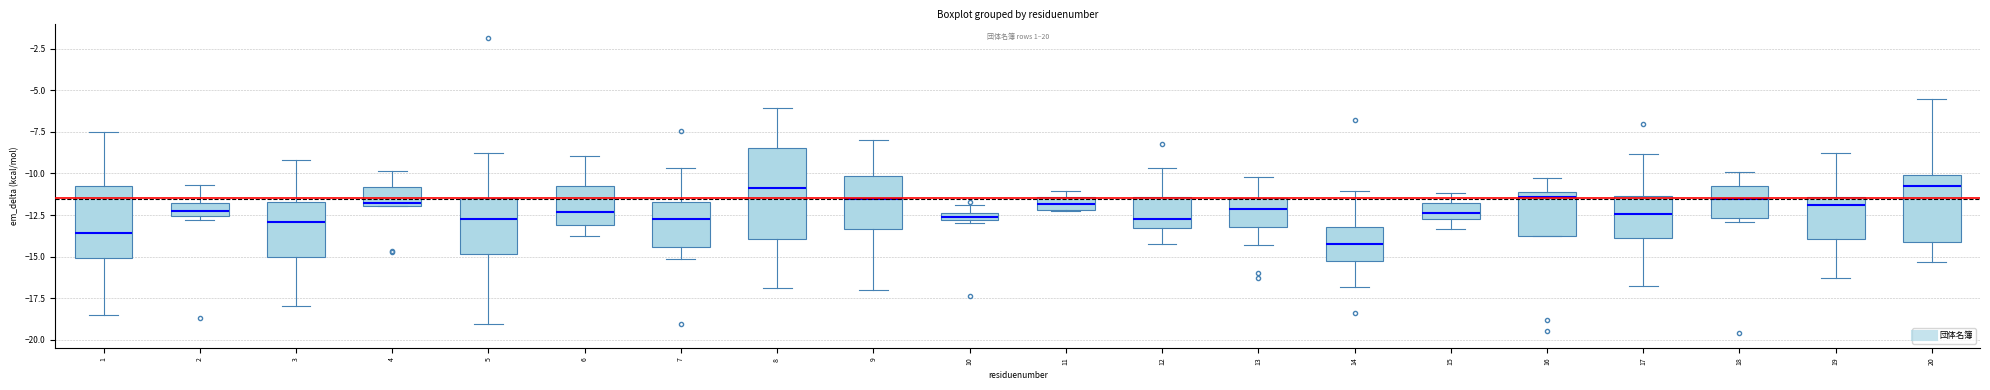

Where is the upper edge of the box at x = 3 on the y-axis? The values are not printed on the chart, so give them approximately, as read against the axis.

-11.5